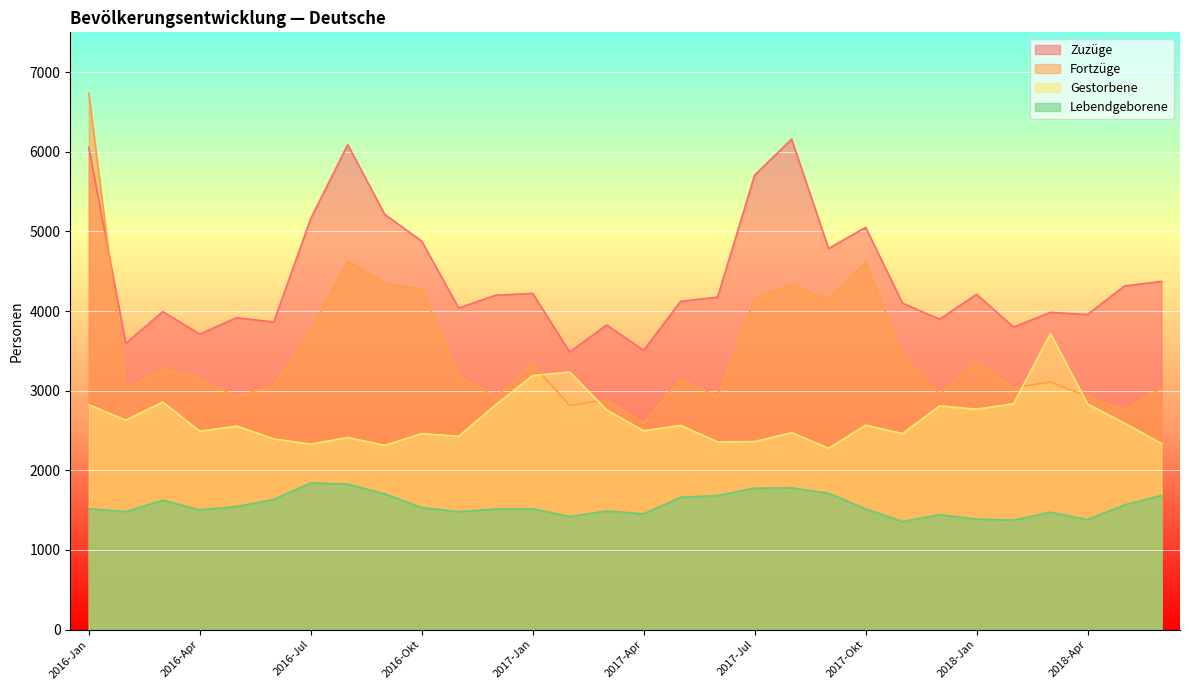

True or false: Fortzüge and Lebendgeborene intersect in this chart.

False